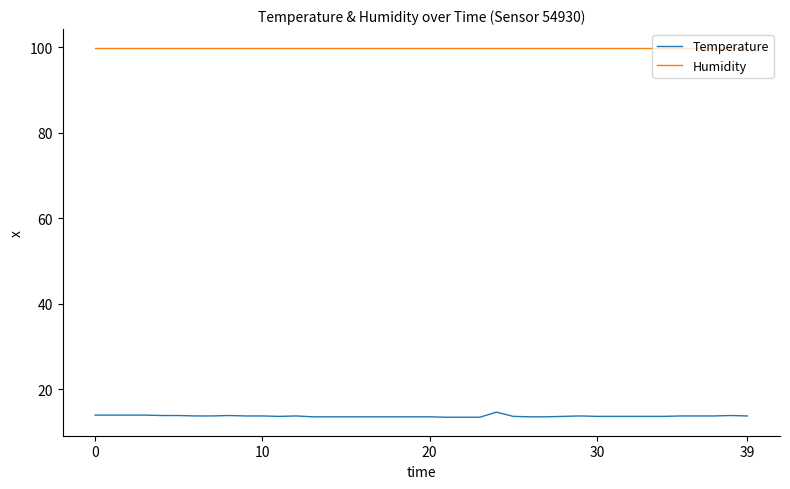

What is the highest value of the Temperature series?

14.6